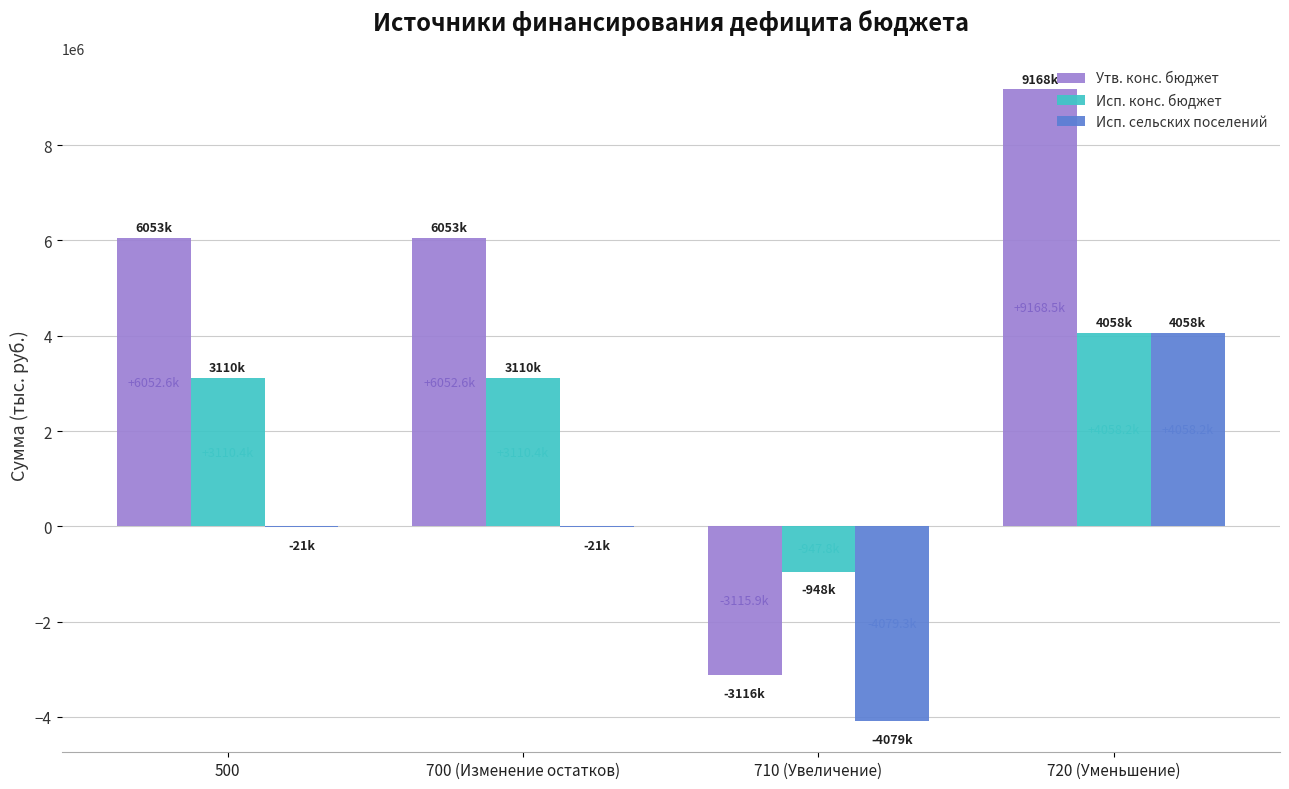

At which label does Утв. конс. бюджет reach its peak?

720 (Уменьшение)